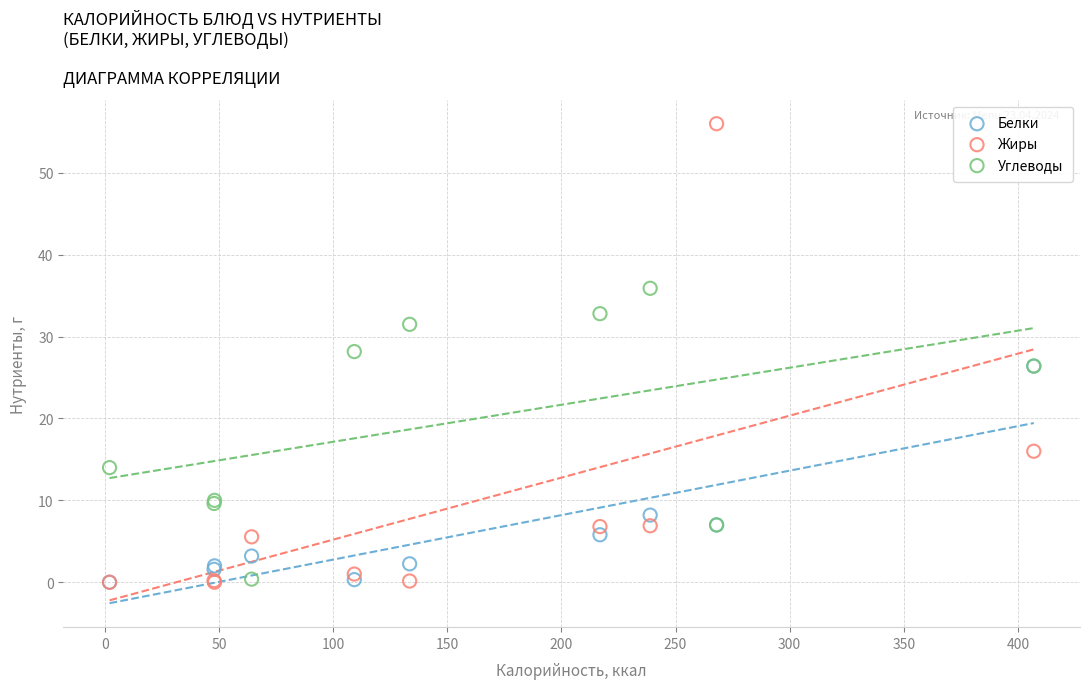

In the Углеводы series, what Y value is closest to 18?

14.0